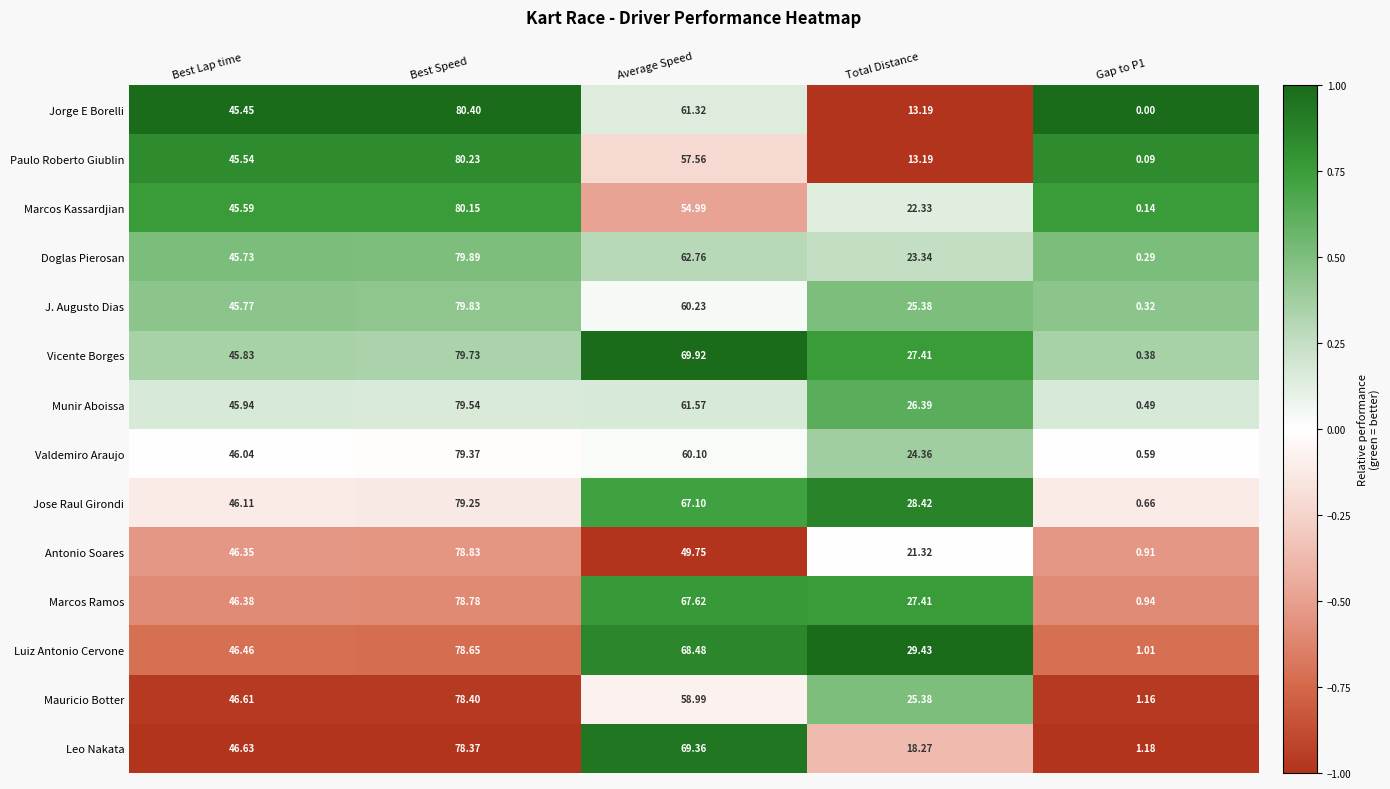

What is the total value across all series at Best Lap time?

644.4